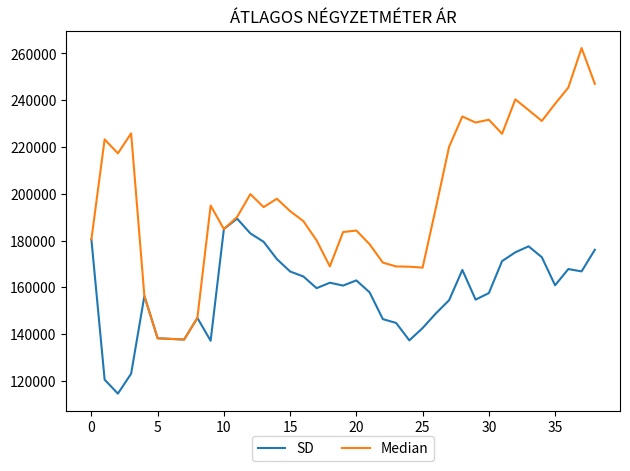

Which series has the widest spread of values?

Median